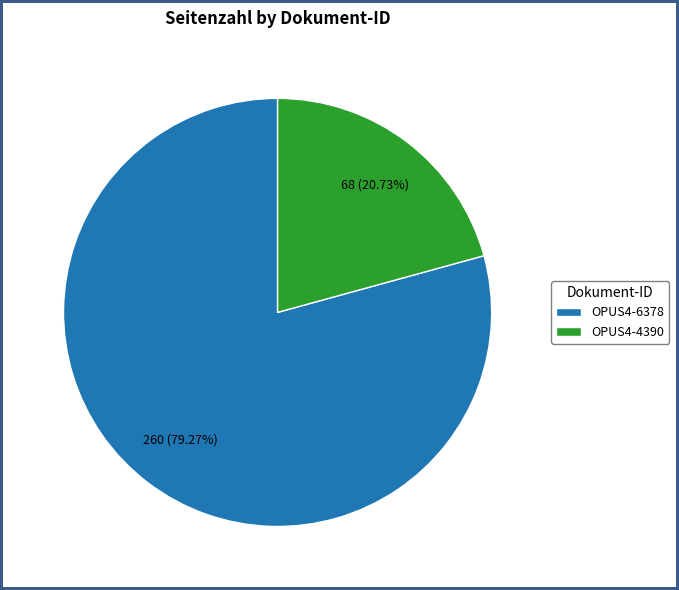

Which has a higher value, OPUS4-6378 or OPUS4-4390?

OPUS4-6378